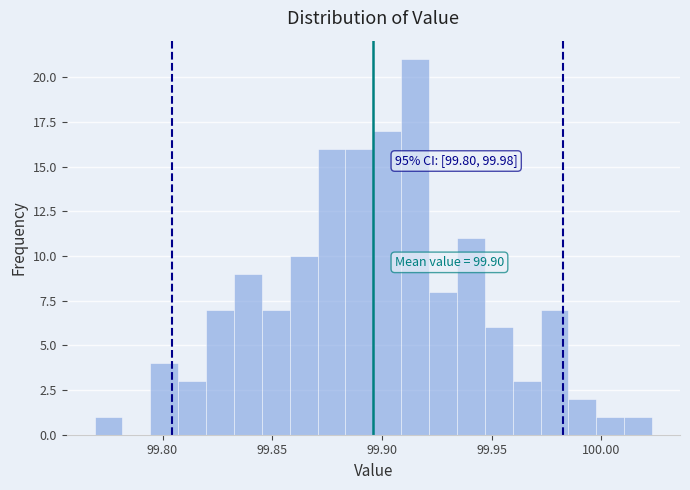

Read against the x-axis, roughly where is the centre of the tallest bar?

99.915